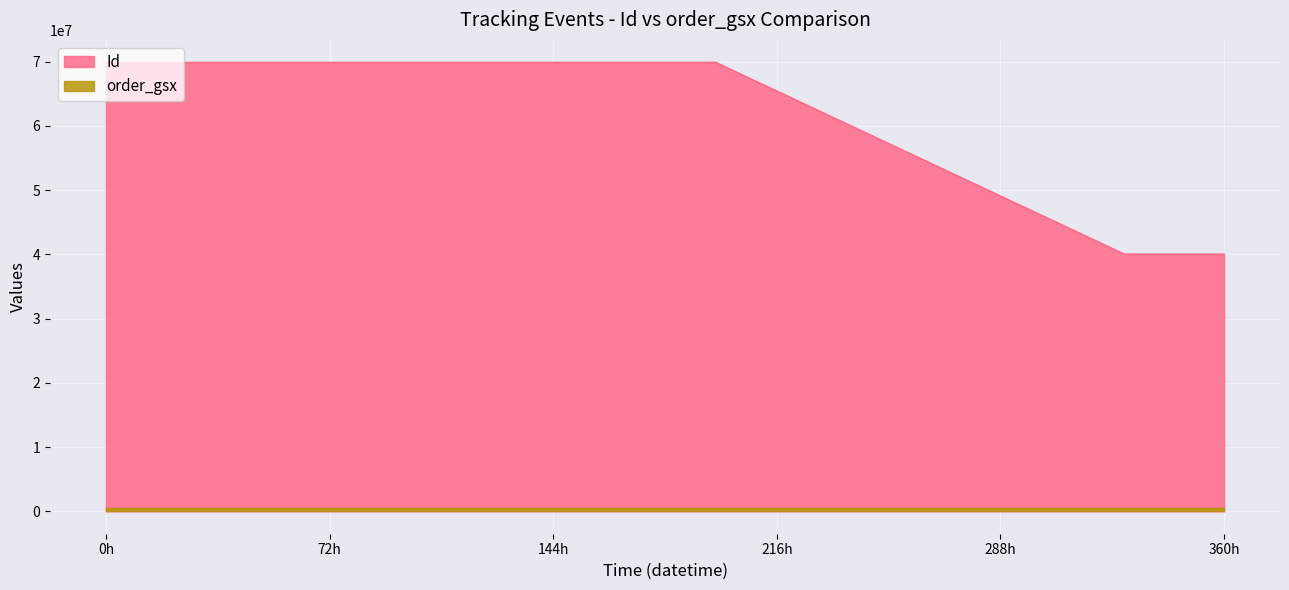

What is the maximum value for Id?

69896052